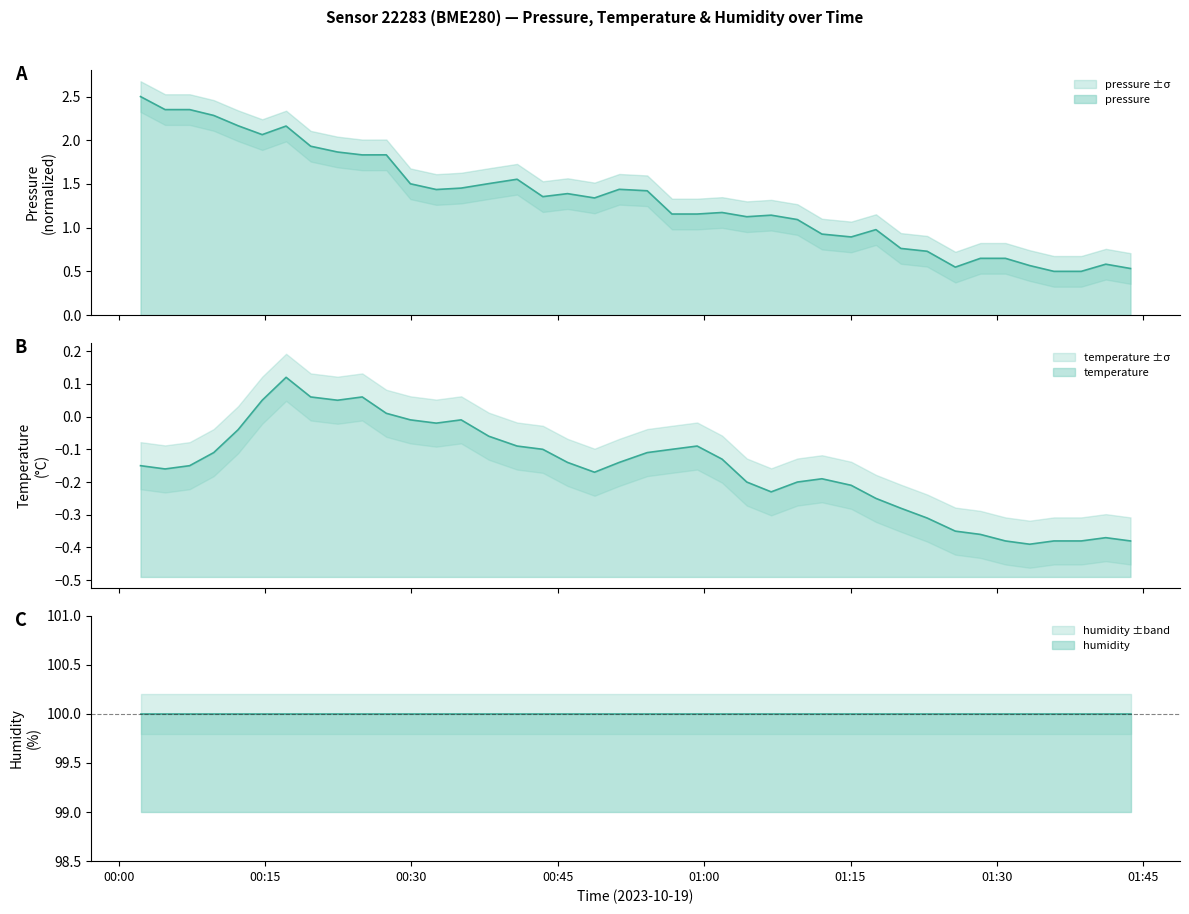

Is the value of temperature at 2023-10-19T01:12:04 greater than the value of pressure at 2023-10-19T00:43:28?

No